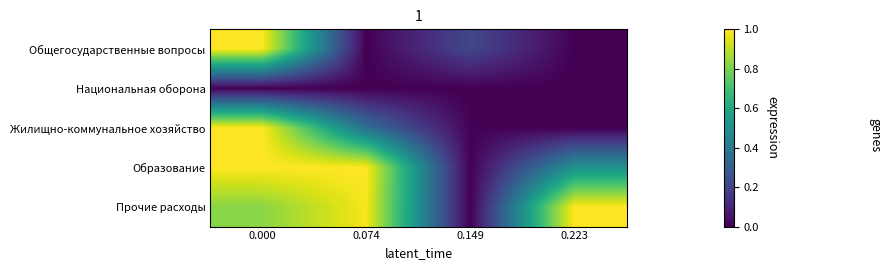

How many data points does each series have?

4